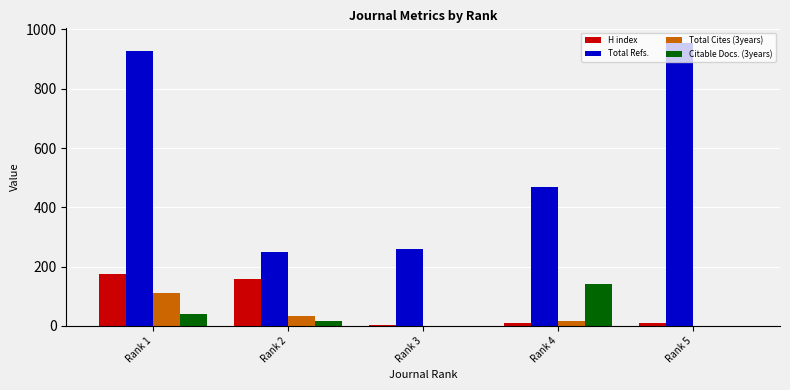

Count the number of data series in this chart.

4